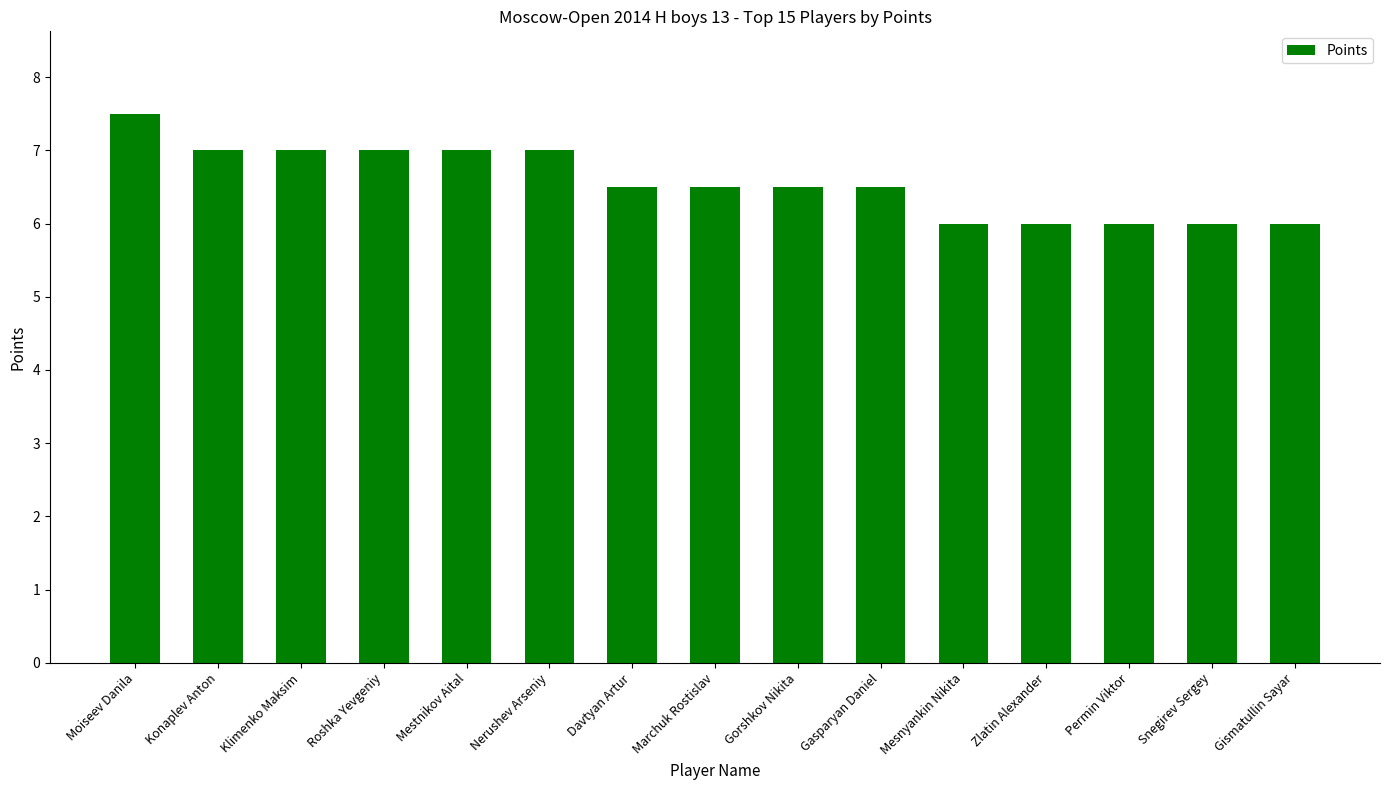

What is the sum of the values at Zlatin Alexander and Roshka Yevgeniy?

13.0